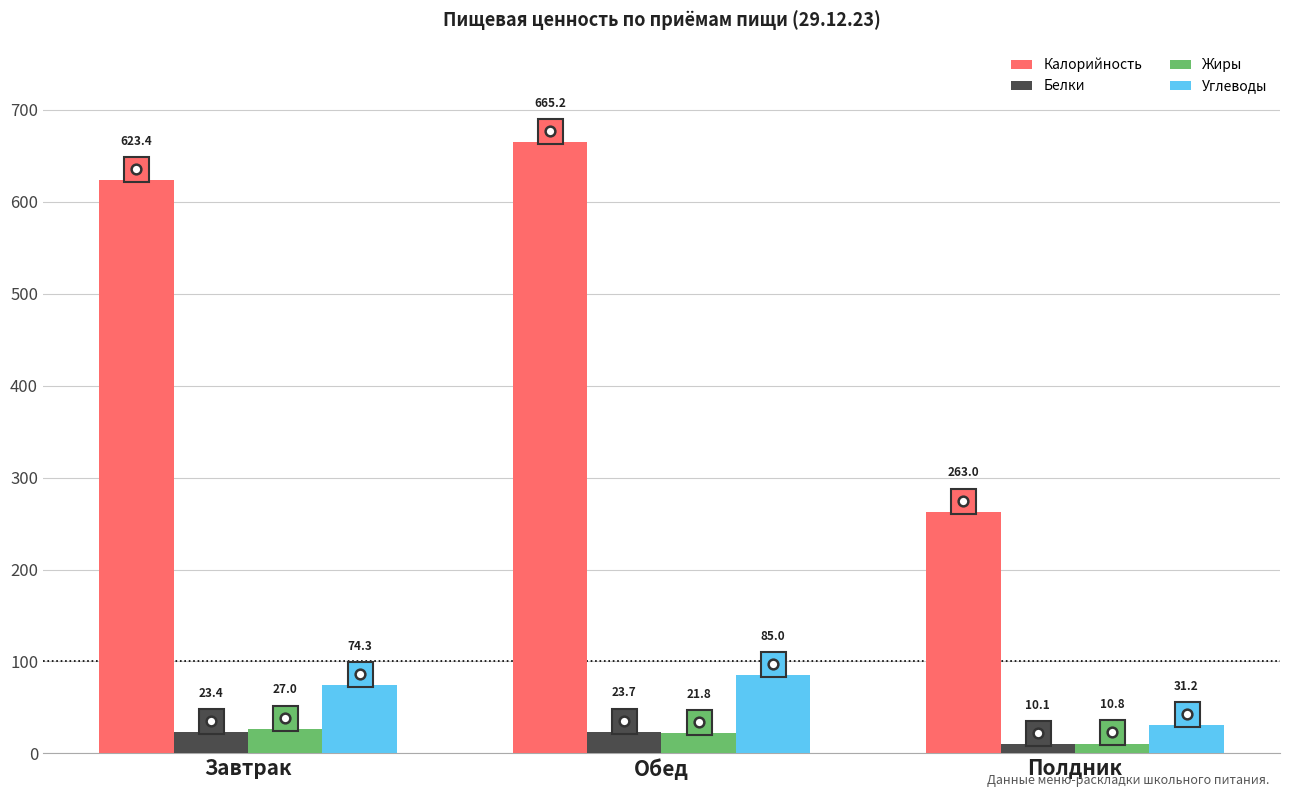

What is the label of the 2nd bar from the left?

Обед